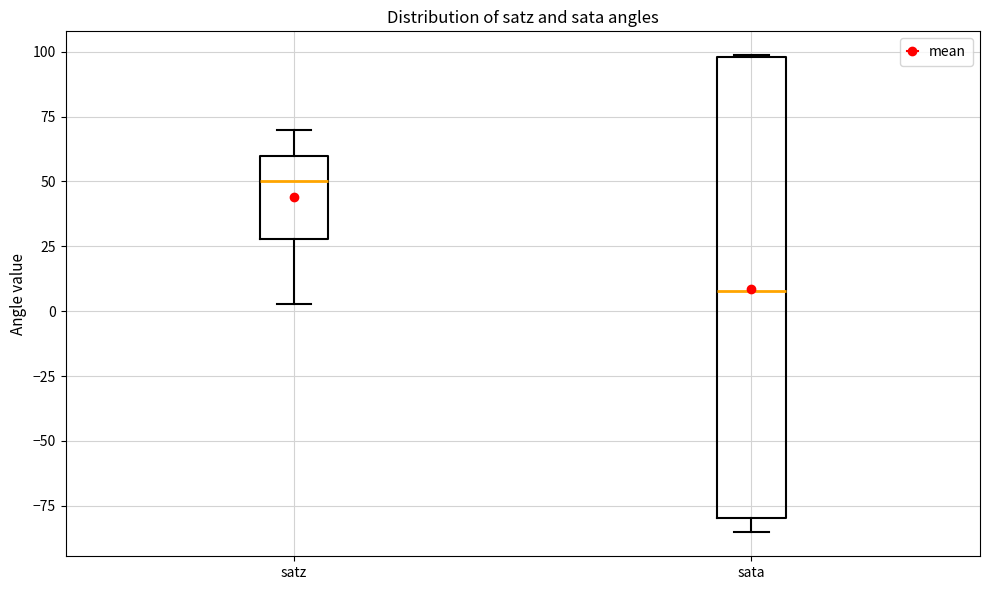

Which box has the lowest median line?

sata